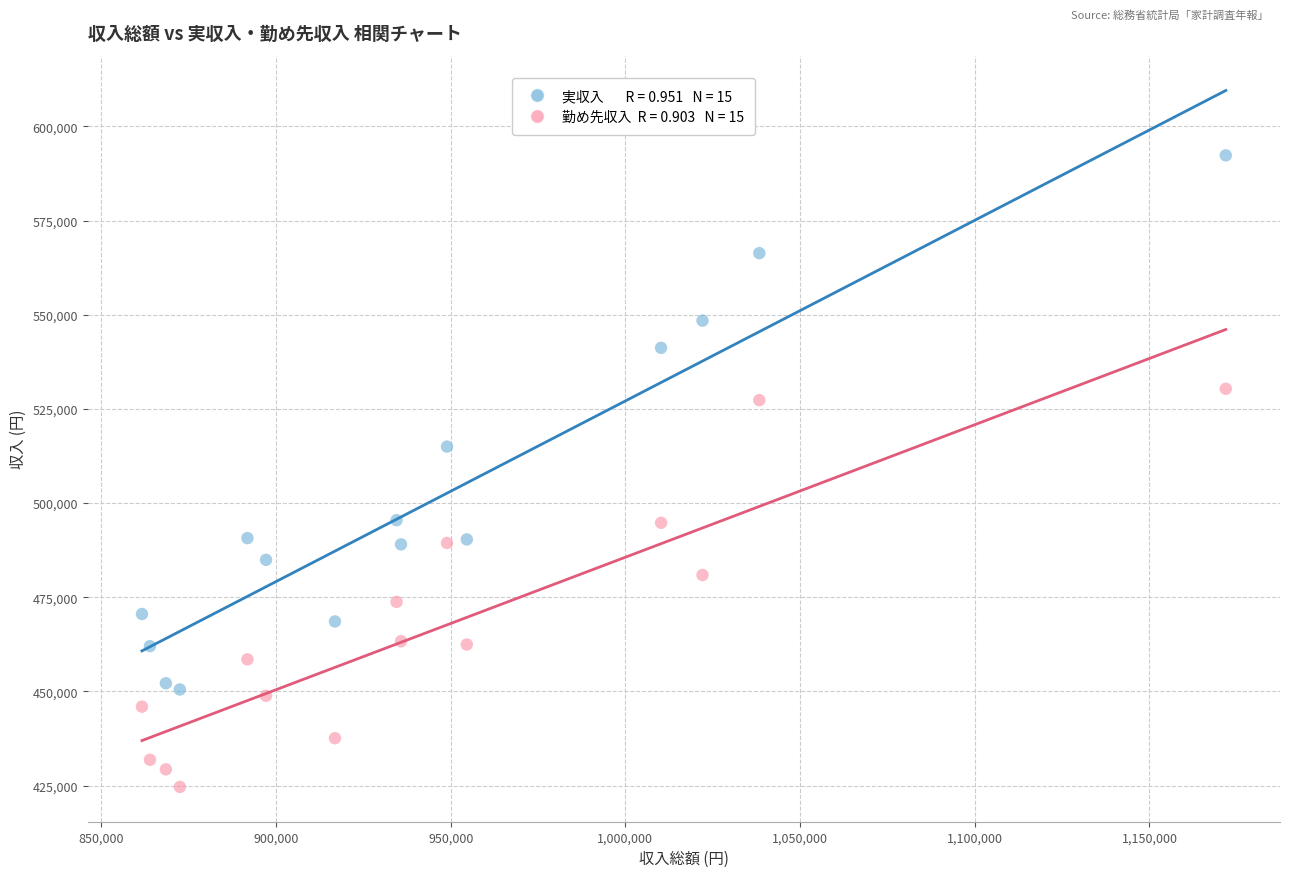

Across all series, what Y value is closest to 508464?

514981